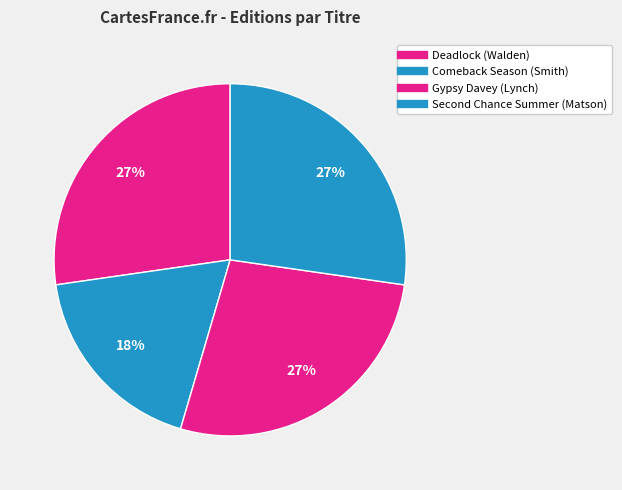

How many segments does this pie chart have?

4